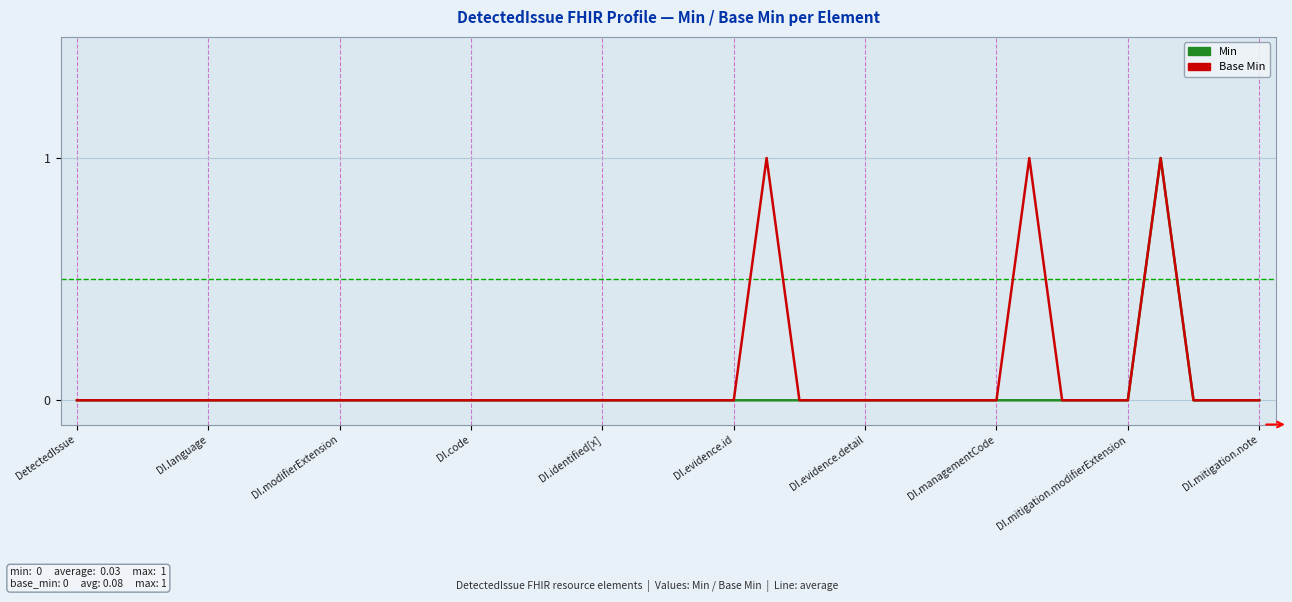

How many series are shown in this chart?

2